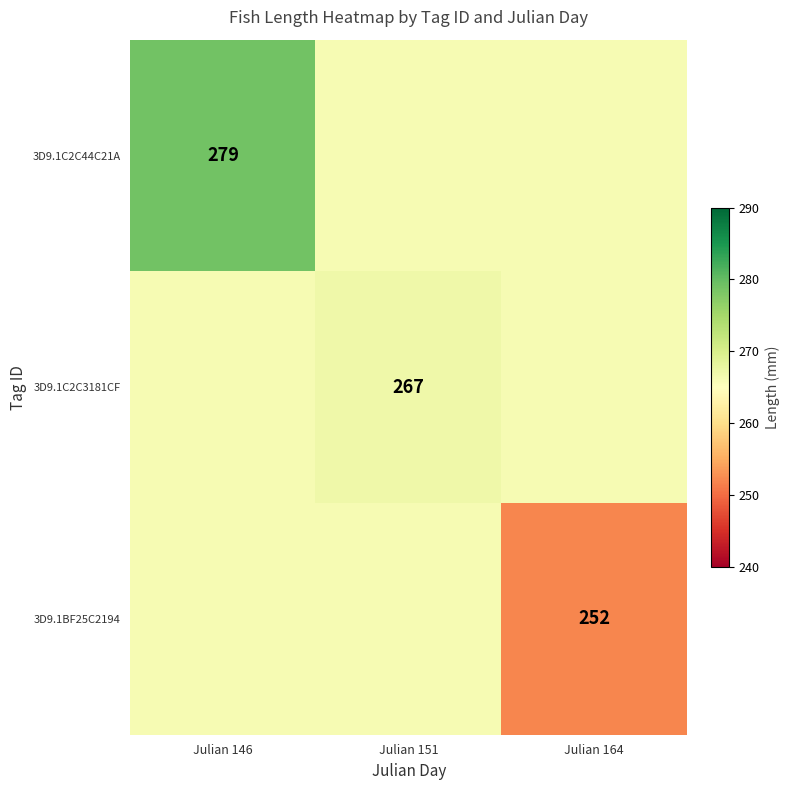

What is the spread (max minus min) of values at Julian 164?

14